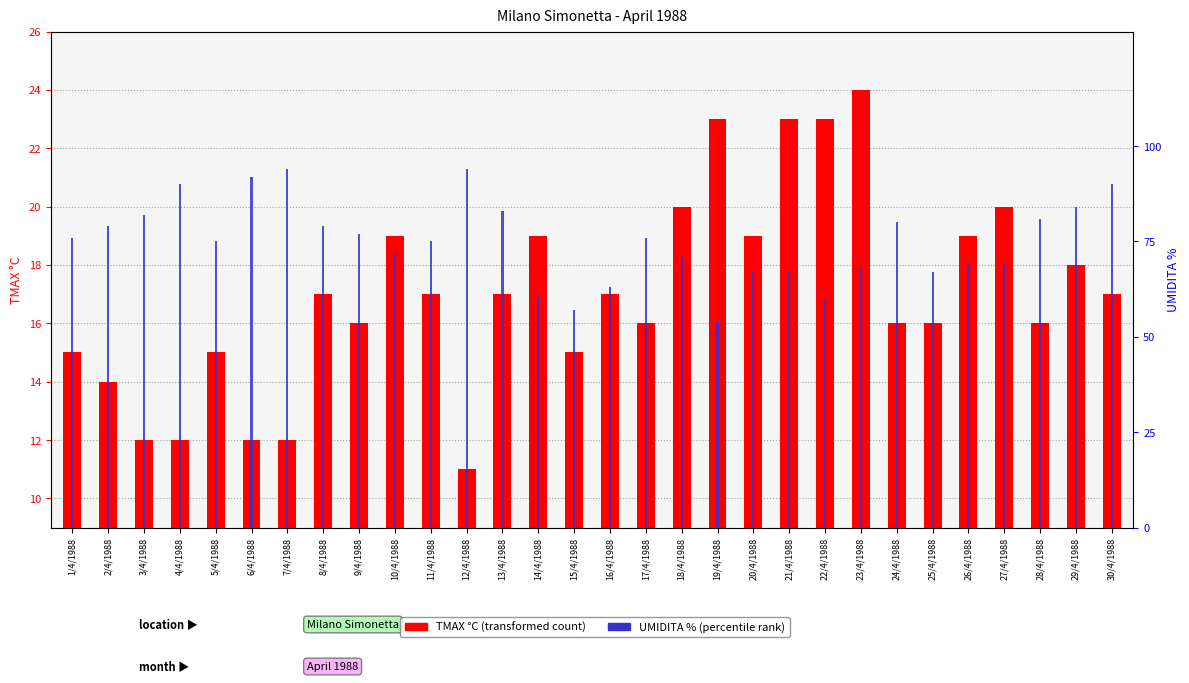

How many series are shown in this chart?

2